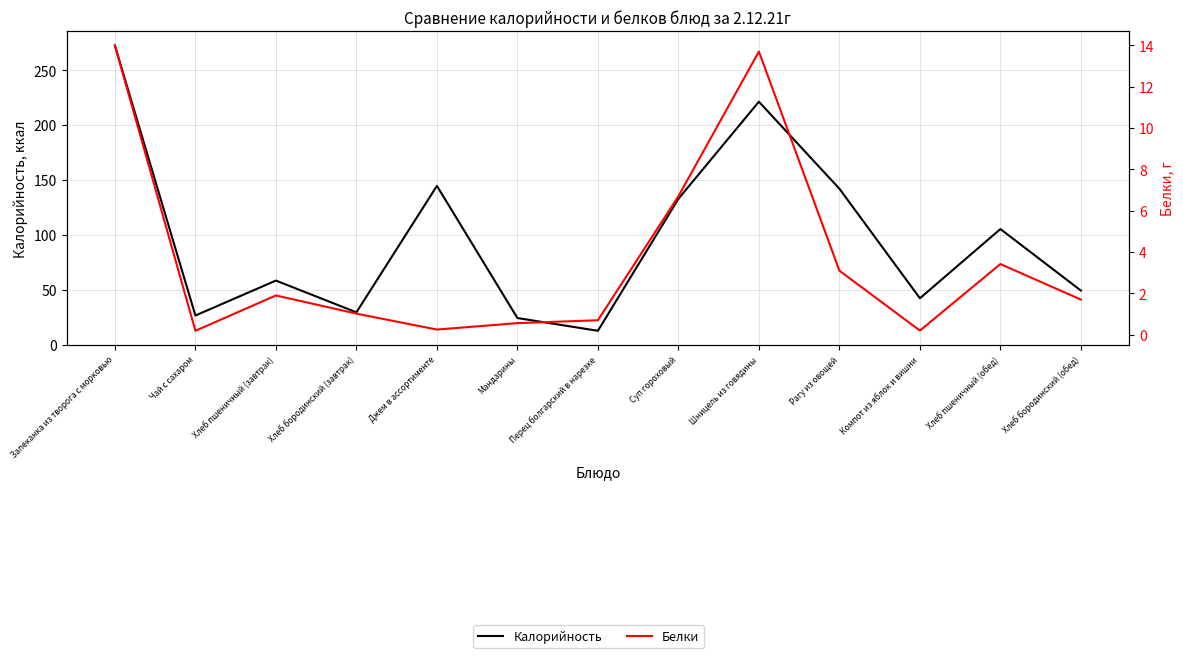

What is the difference between the Белки values at Мандарины and Чай с сахаром?

0.4